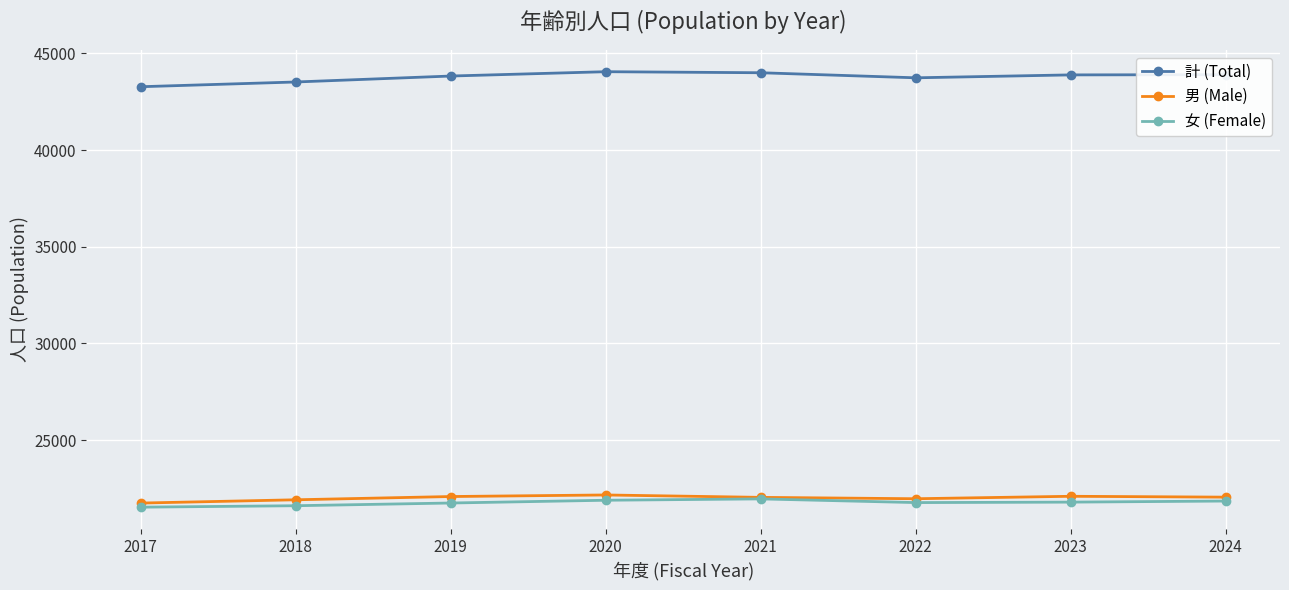

What is the maximum value shown in the chart?

44057